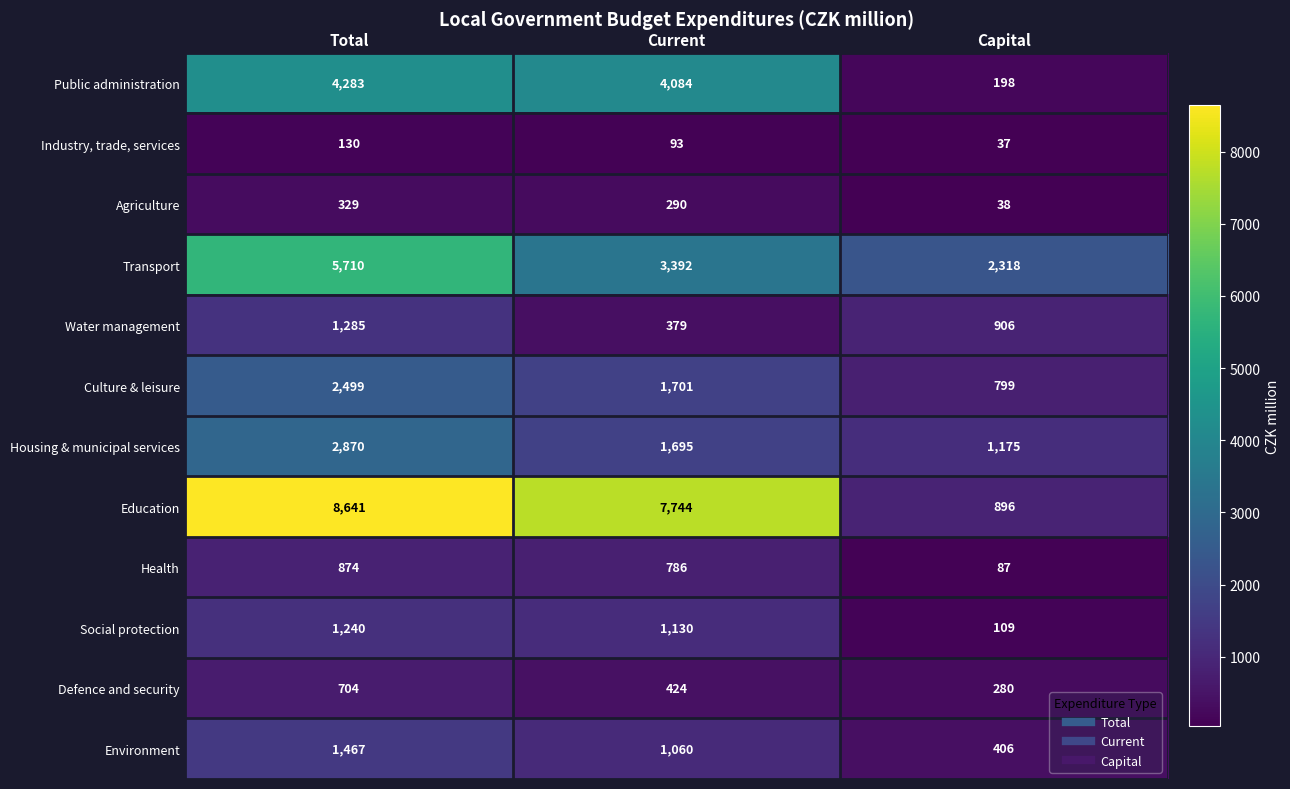

Which series has the largest range (max minus min)?

Education